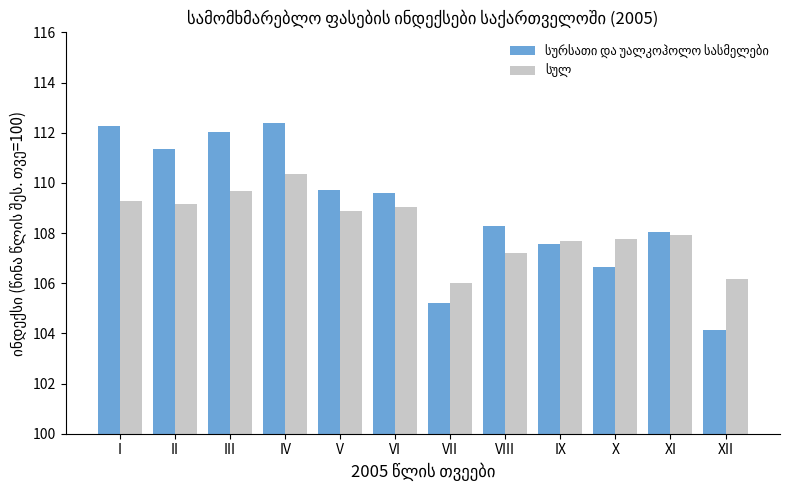

Count the number of data series in this chart.

2